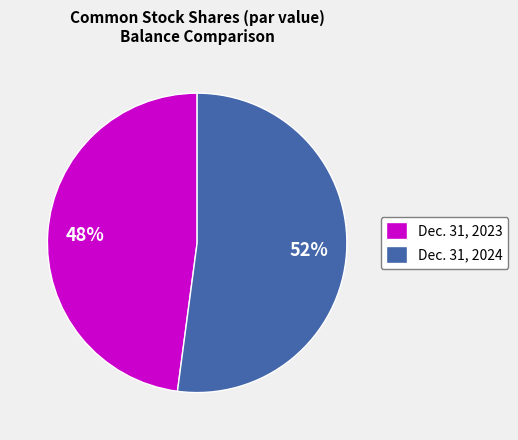

The Dec. 31, 2023 slice represents 48% of the pie. True or false?

True